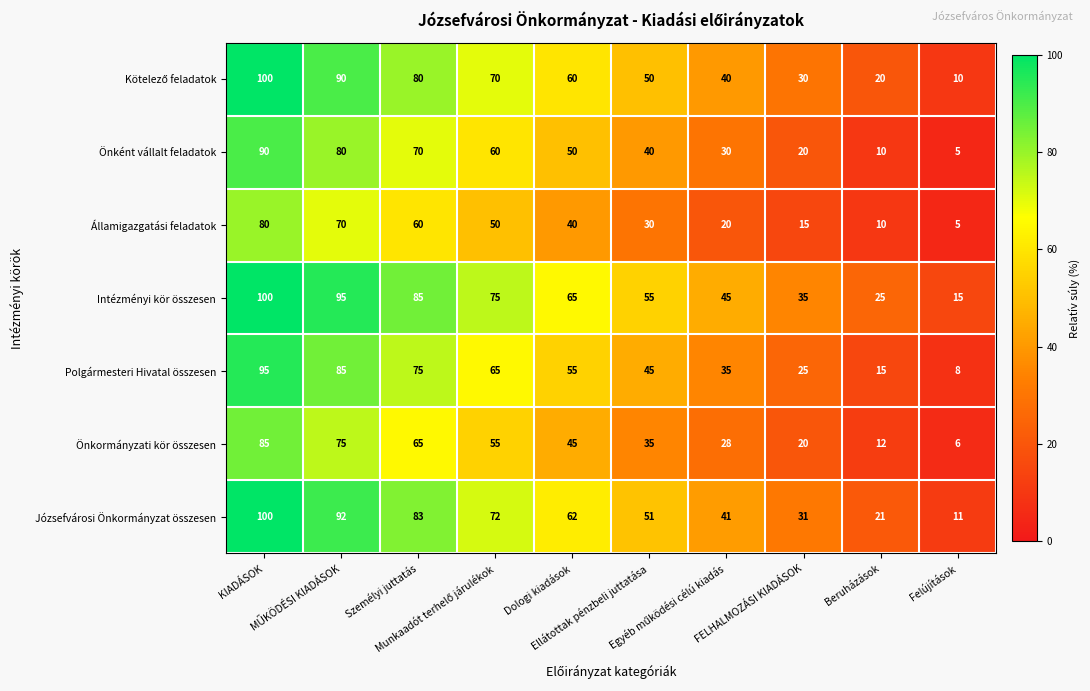

What is the sum of all Önkormányzati kör összesen values?

426